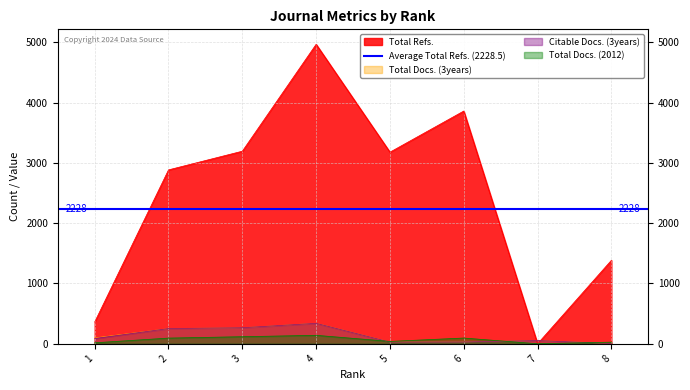

At 3, list the series in order from smallest to largest.

Total Docs. (2012), Total Docs. (3years), Citable Docs. (3years), Total Refs.